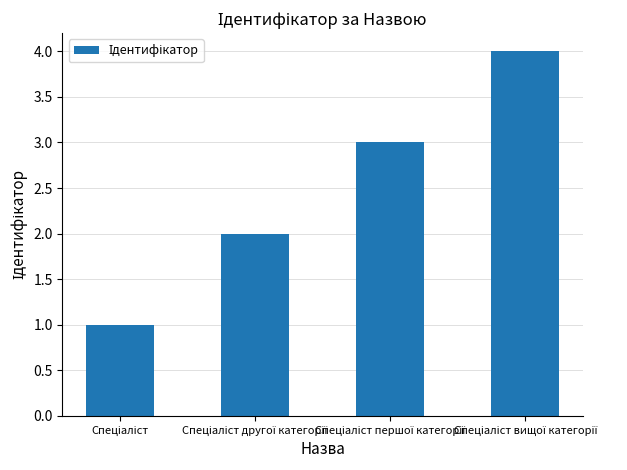

Are the bars grouped side by side (vs. stacked)?

No